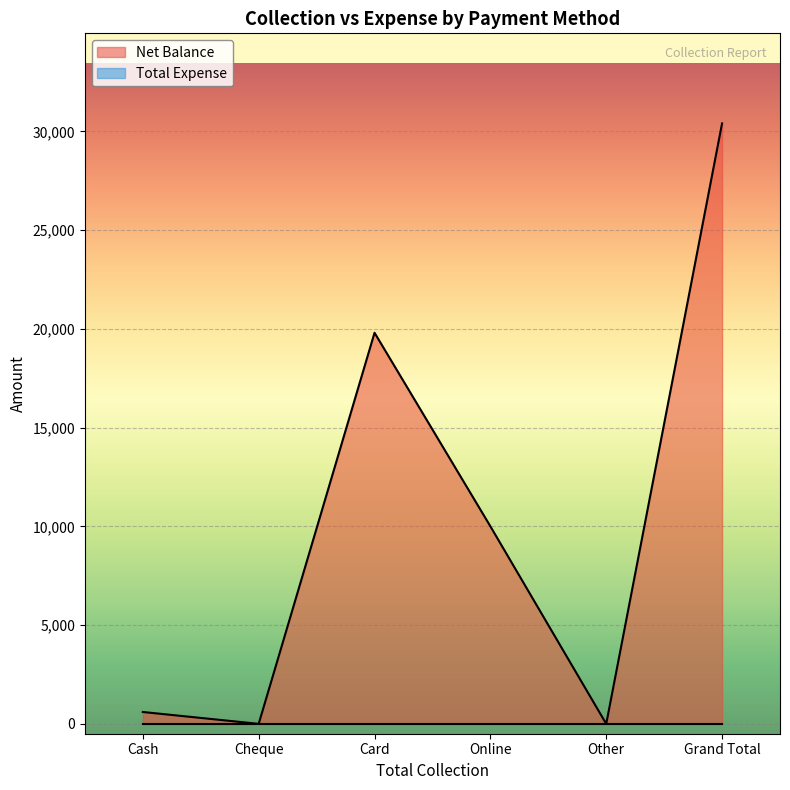

Rank the categories by value from highest to lowest.

Grand Total, Card, Online, Cash, Cheque, Other